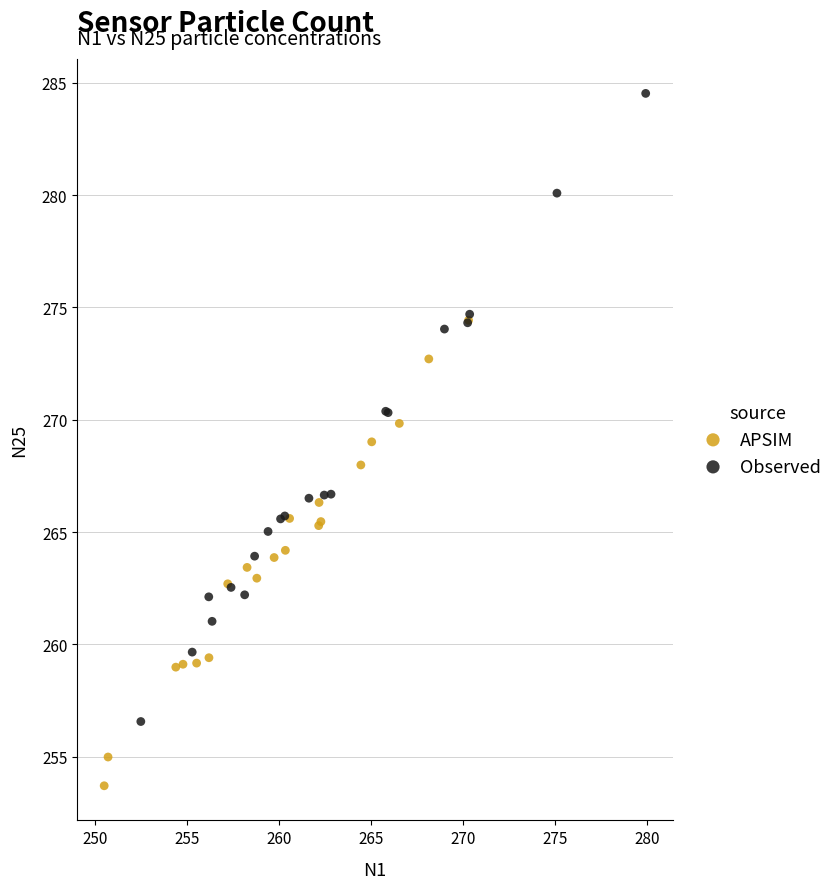

What are all the series names shown in the legend?

APSIM, Observed